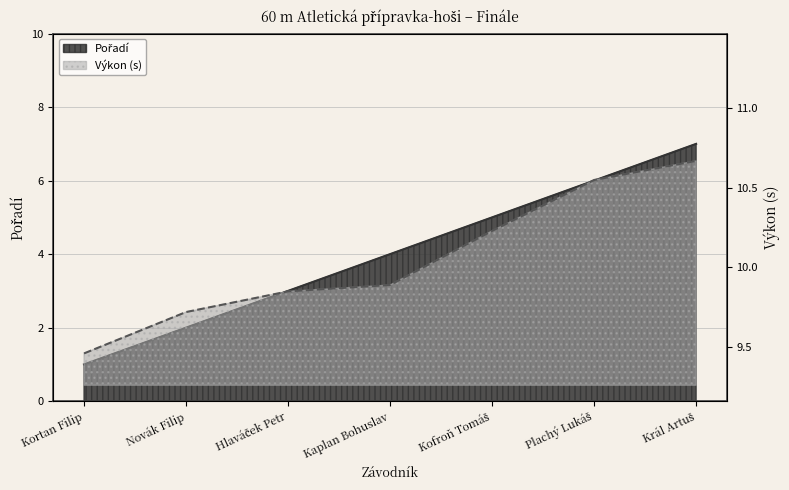

What is the difference between the maximum and minimum values in the Výkon series?

1.2